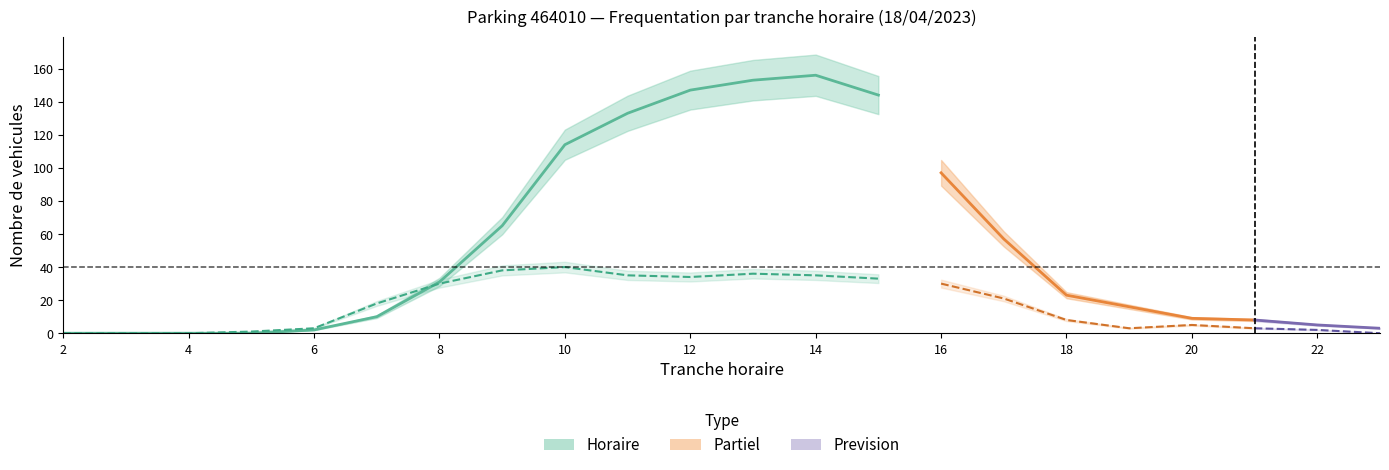

How many values in NB_ABONNE are above zero?

18